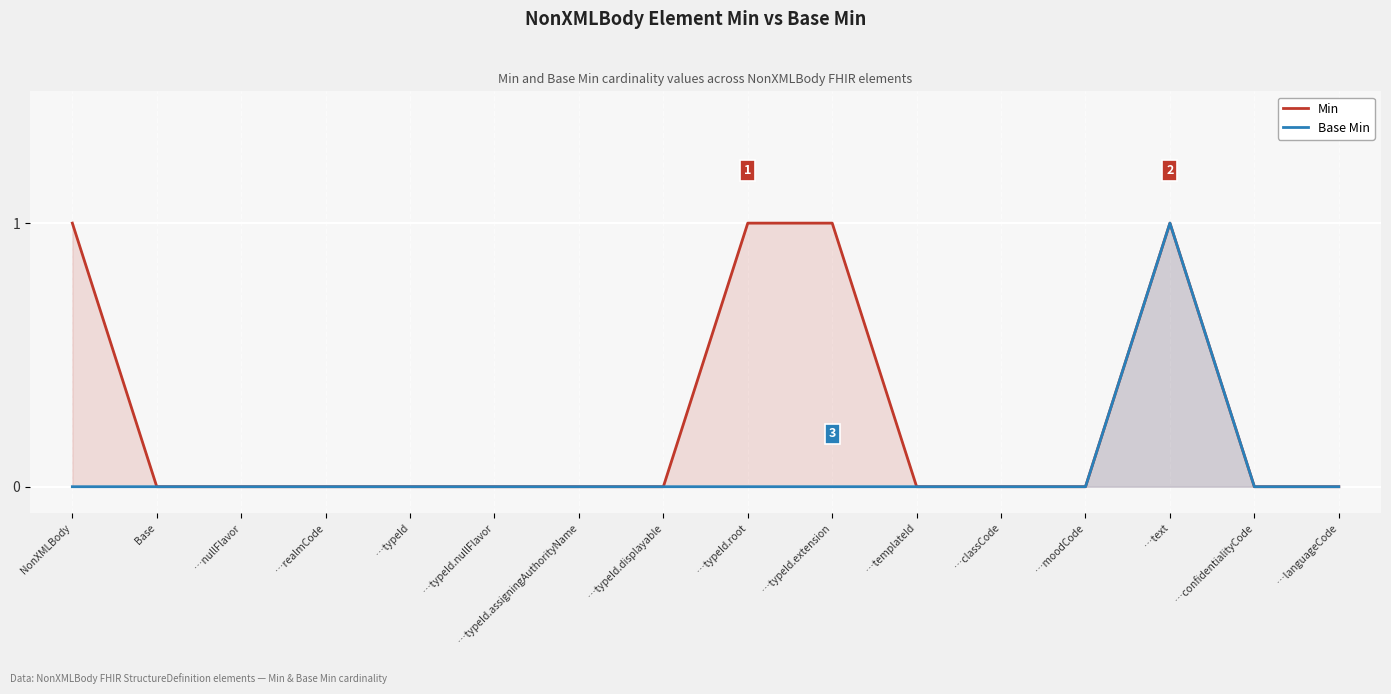

Reading left to right, list all the values displayed in this chart.

Min: 1	0	0	0	0	0	0	0	1	1	0	0	0	1	0	0
Base Min: 0	0	0	0	0	0	0	0	0	0	0	0	0	1	0	0